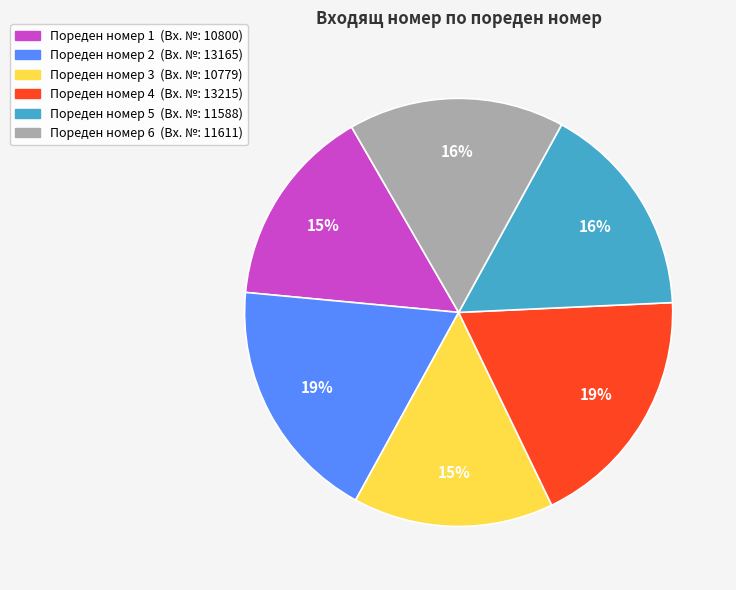

Is there a majority slice in this chart?

No